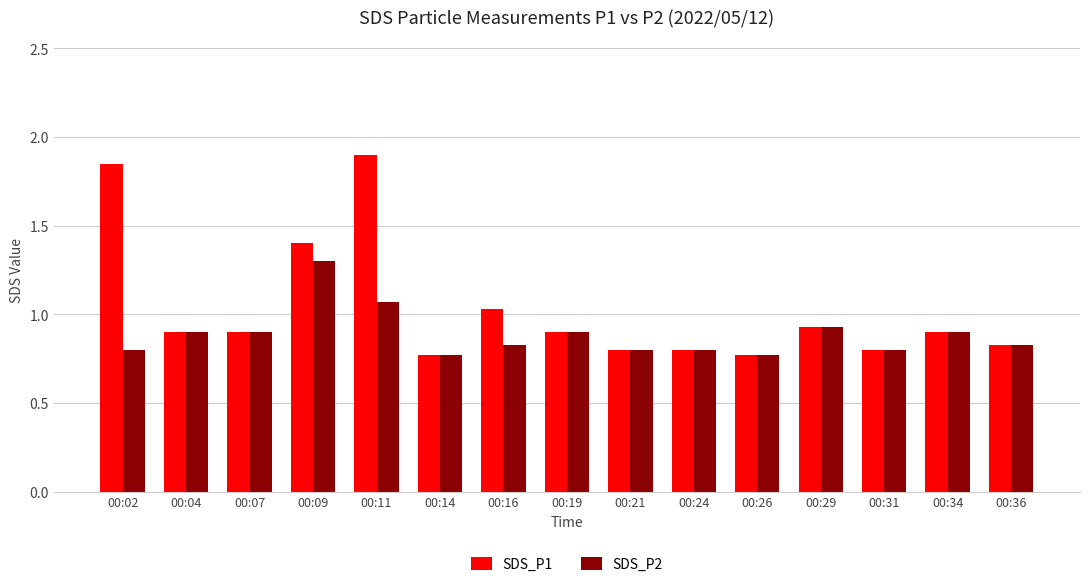

List the series in order of their overall mean, highest first.

SDS_P1, SDS_P2